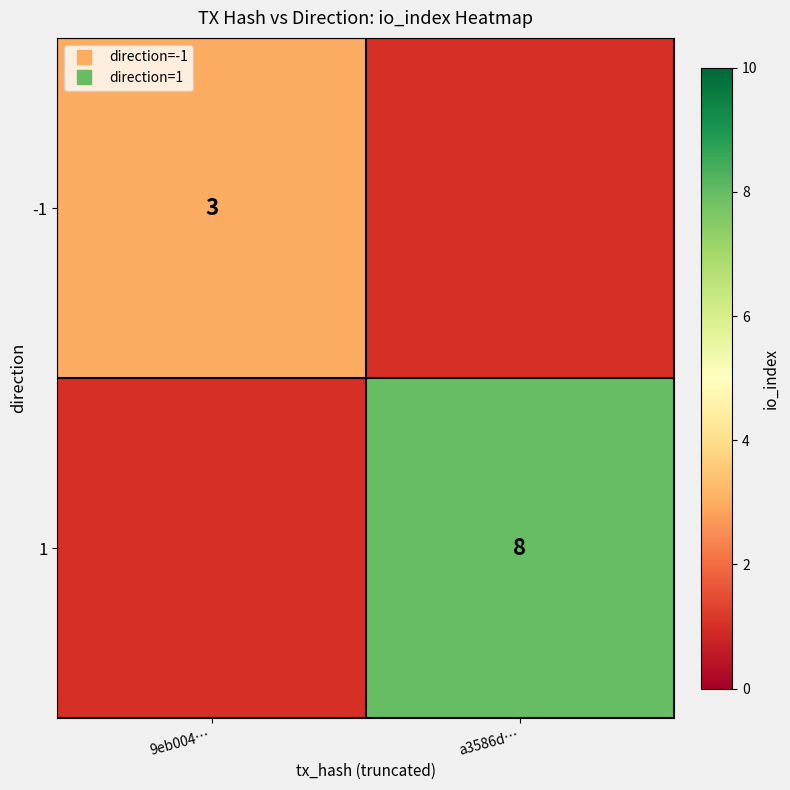

What is the total value across all series at 9eb004…?

4